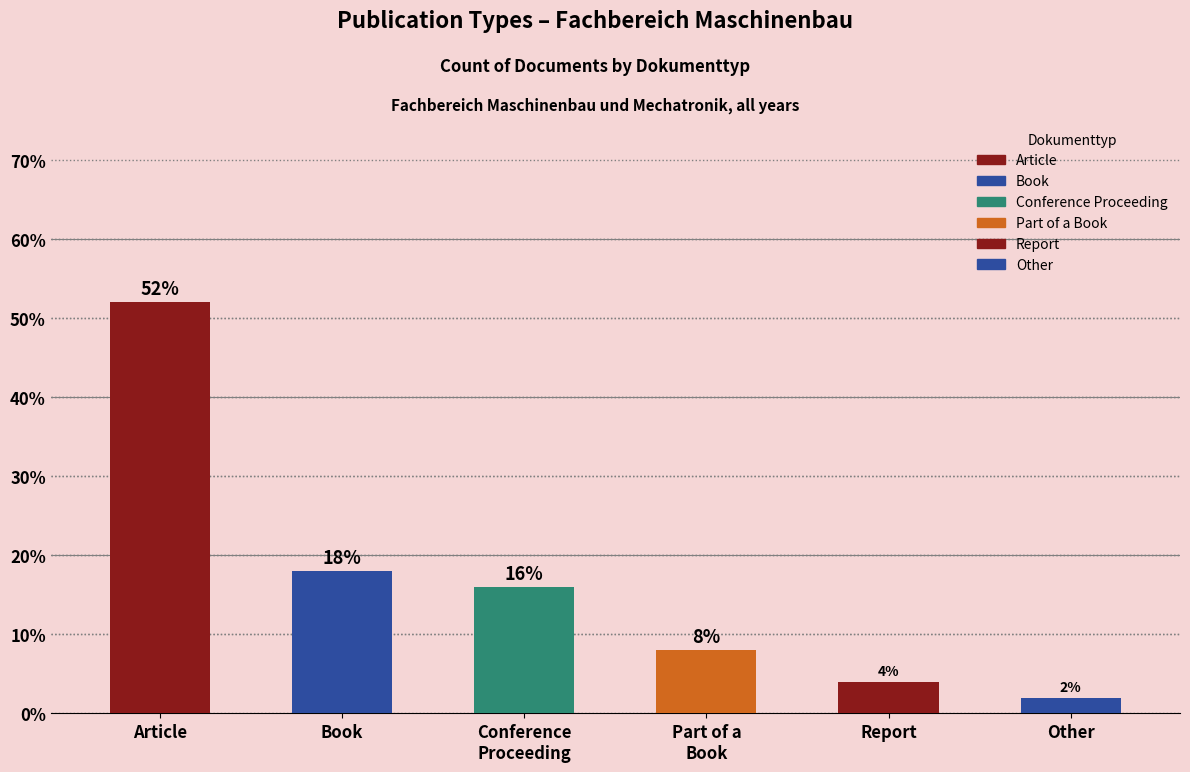

How many categories are shown in the chart?

6